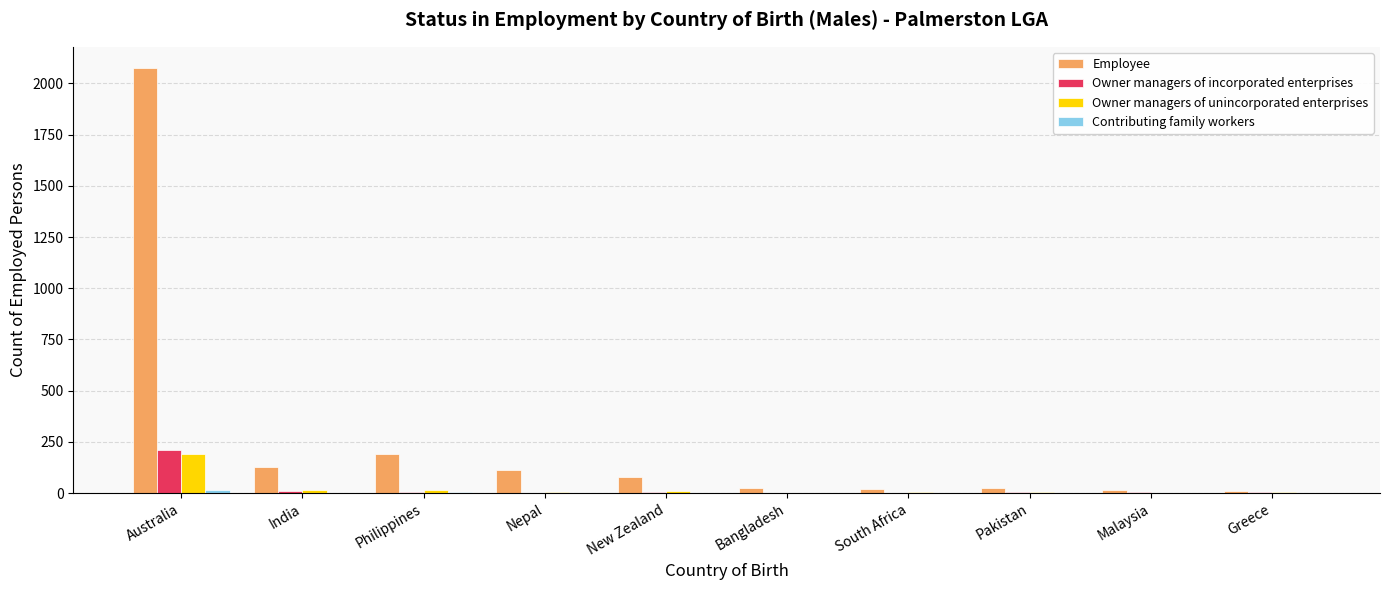

What is the average value of the Owner managers of unincorporated enterprises series?

25